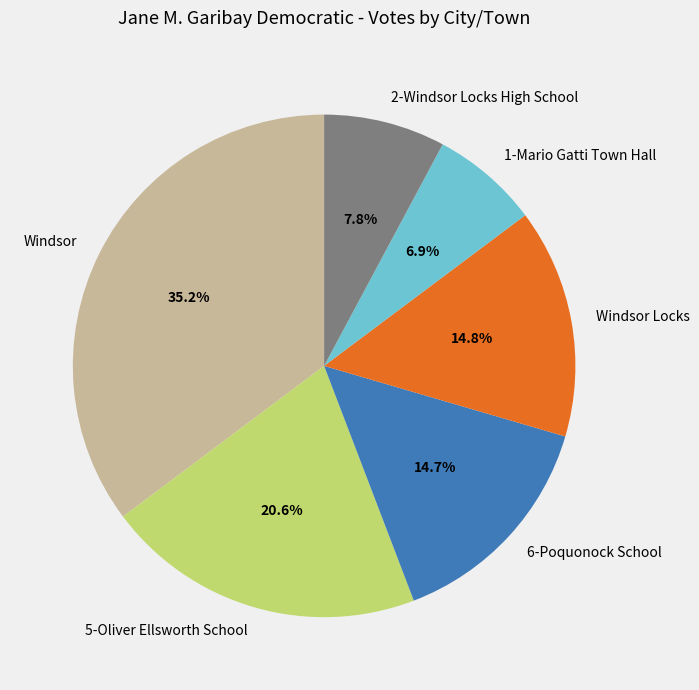

To the nearest percent, what is the difference between the largest and smallest slice percentages?

28%